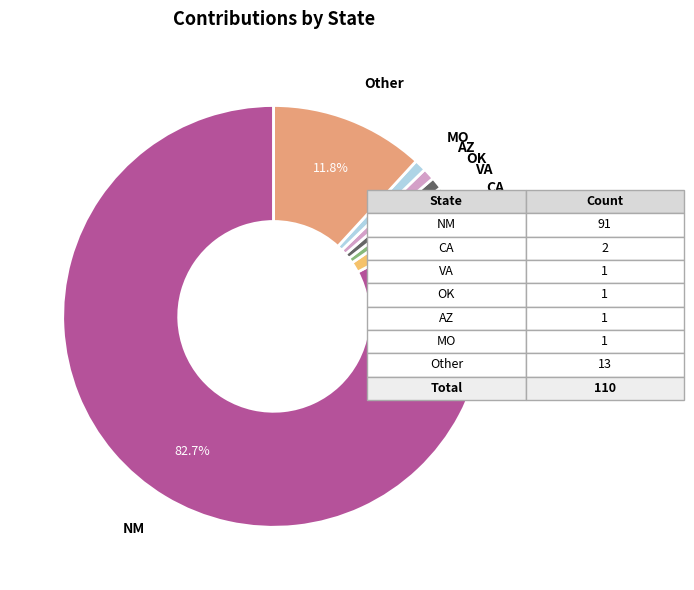

Does any single category account for the majority?

Yes